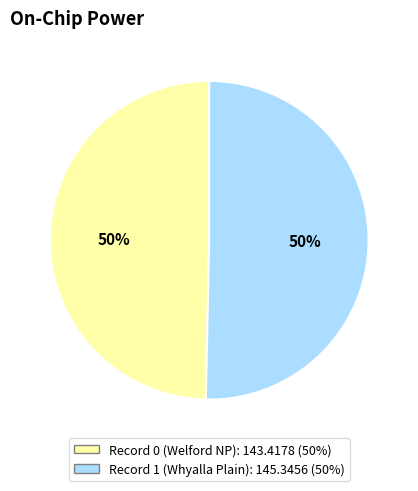

To the nearest percent, what is the average slice percentage?

50%